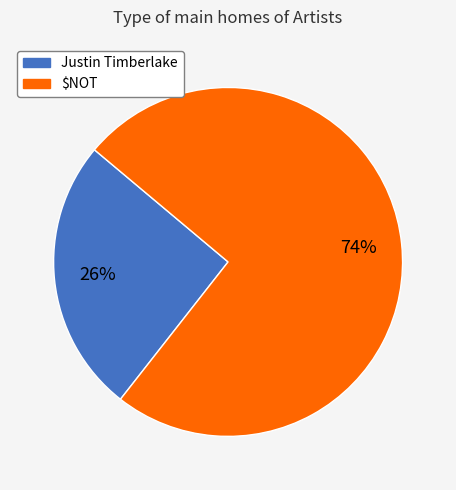

Is it true that $NOT is 74% of the pie?

True